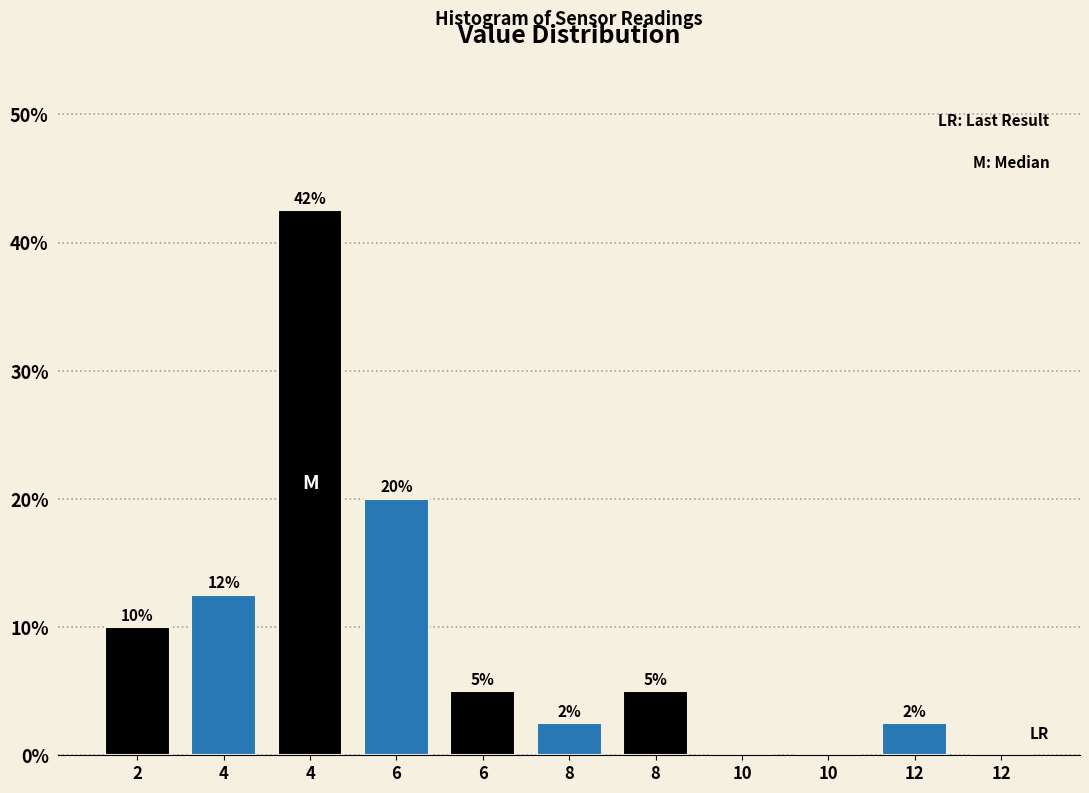

Count the number of categories in the chart.

11